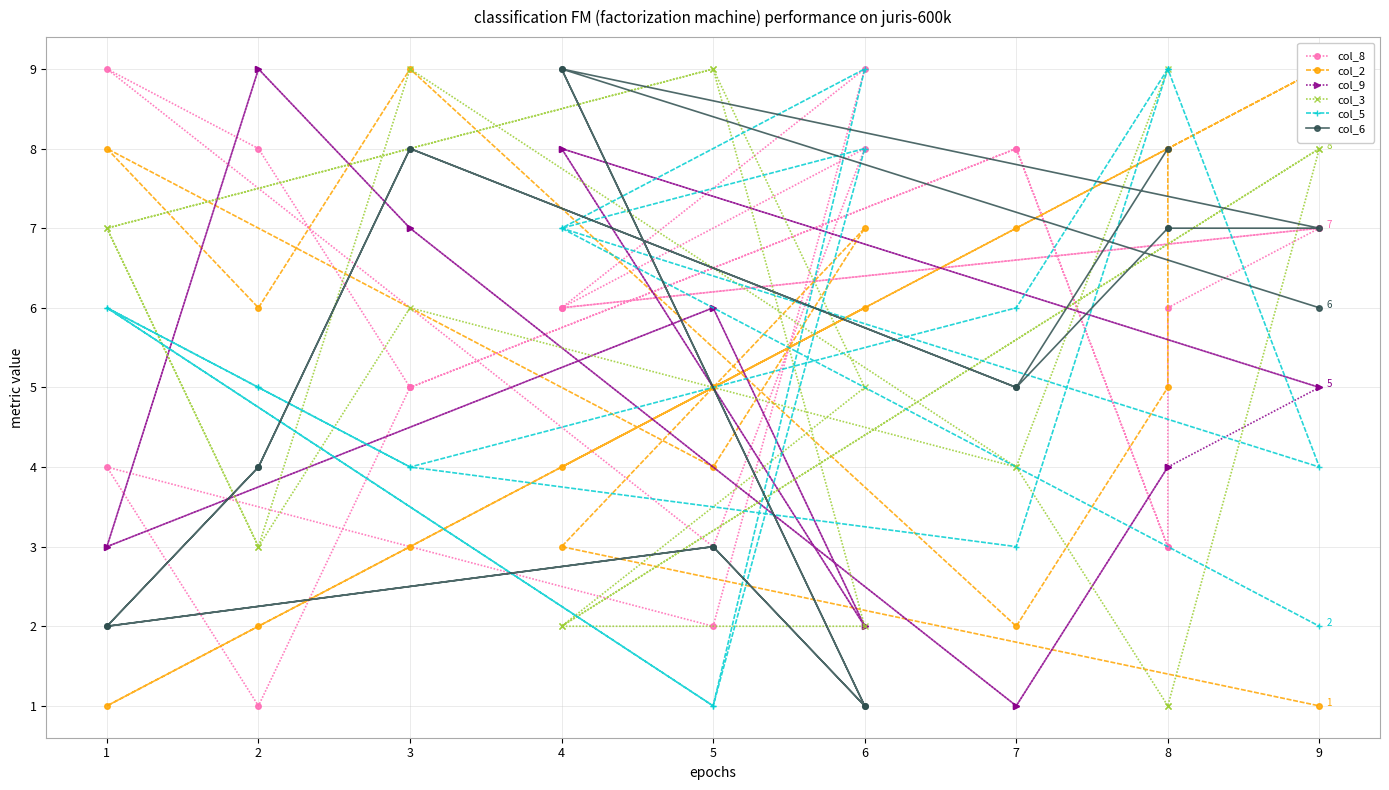

After their last crossing, which series has the higher values: col_8 or col_9?

col_8